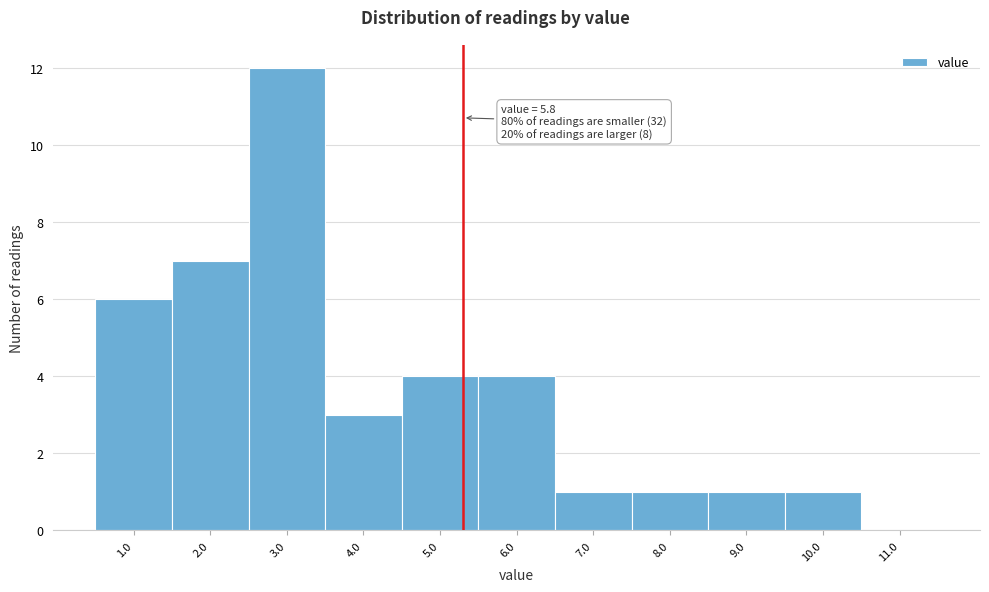

Reading right to left, transcribe all the data shown in this chart.

11.0=0	10.0=1	9.0=1	8.0=1	7.0=1	6.0=4	5.0=4	4.0=3	3.0=12	2.0=7	1.0=6